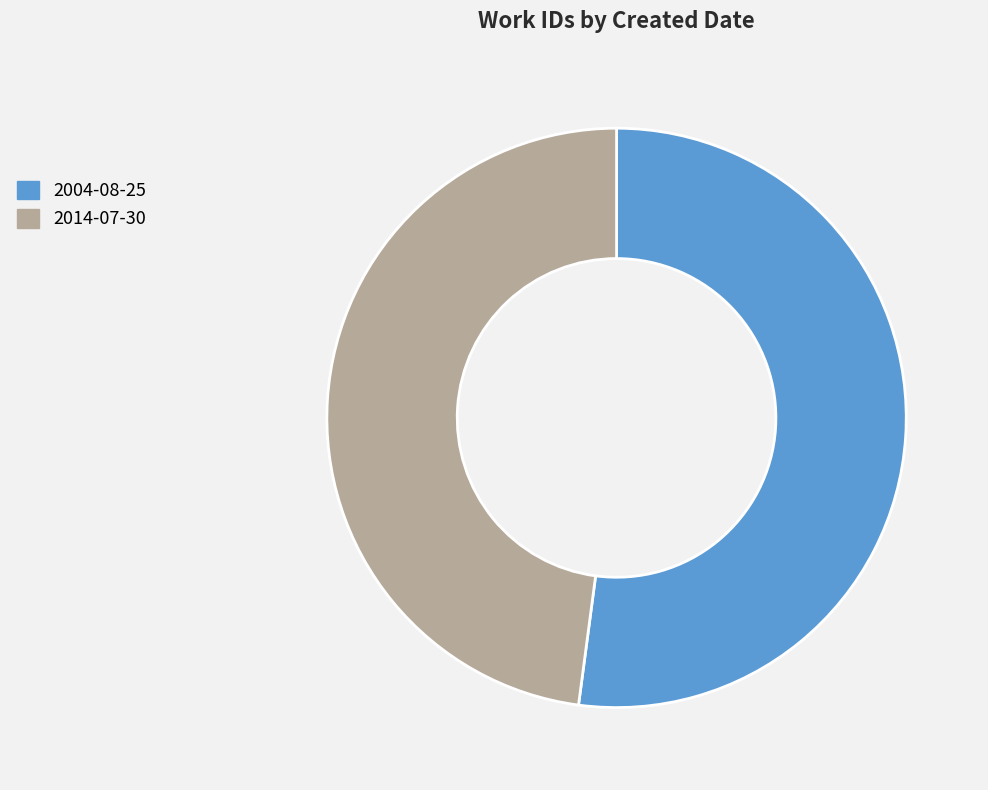

Which category has the smallest portion of the pie?

2014-07-30